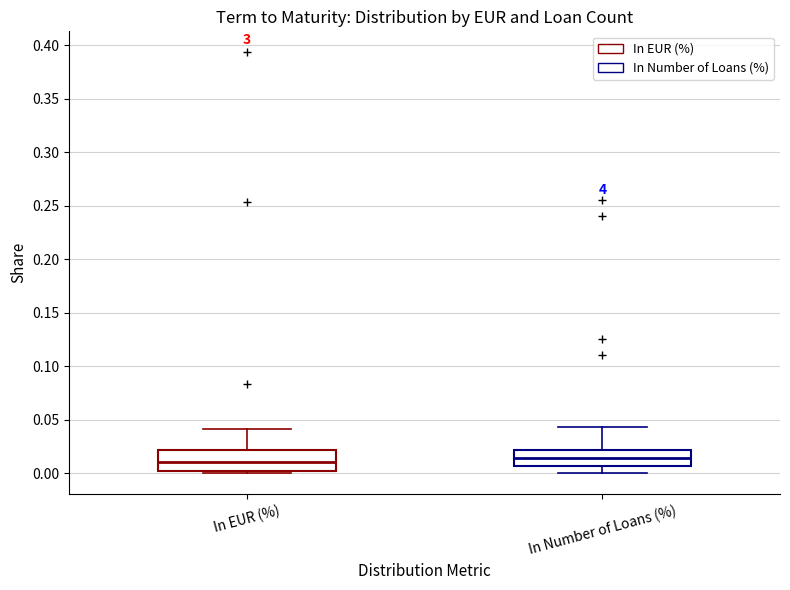

Reading left to right, read every box against the y-axis: the position of its median line, the range the box covers, and the ends of its whiskers. The values are not printed on the chart, so give them approximately, as read against the axis.

In EUR (%): median 0.010, box 0.000 to 0.020, whiskers 0.000 (just below the box's lower edge) to 0.040
In Number of Loans (%): median 0.015, box 0.005 to 0.020, whiskers 0.000 to 0.045